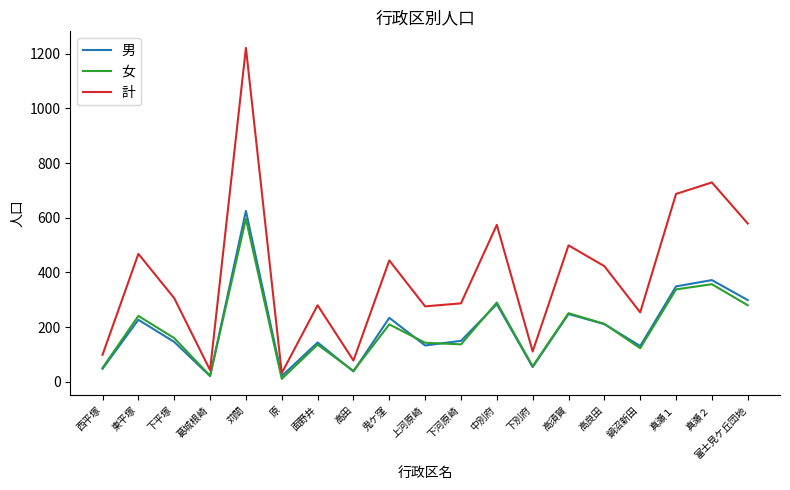

What is the average value of the 女 series?

192